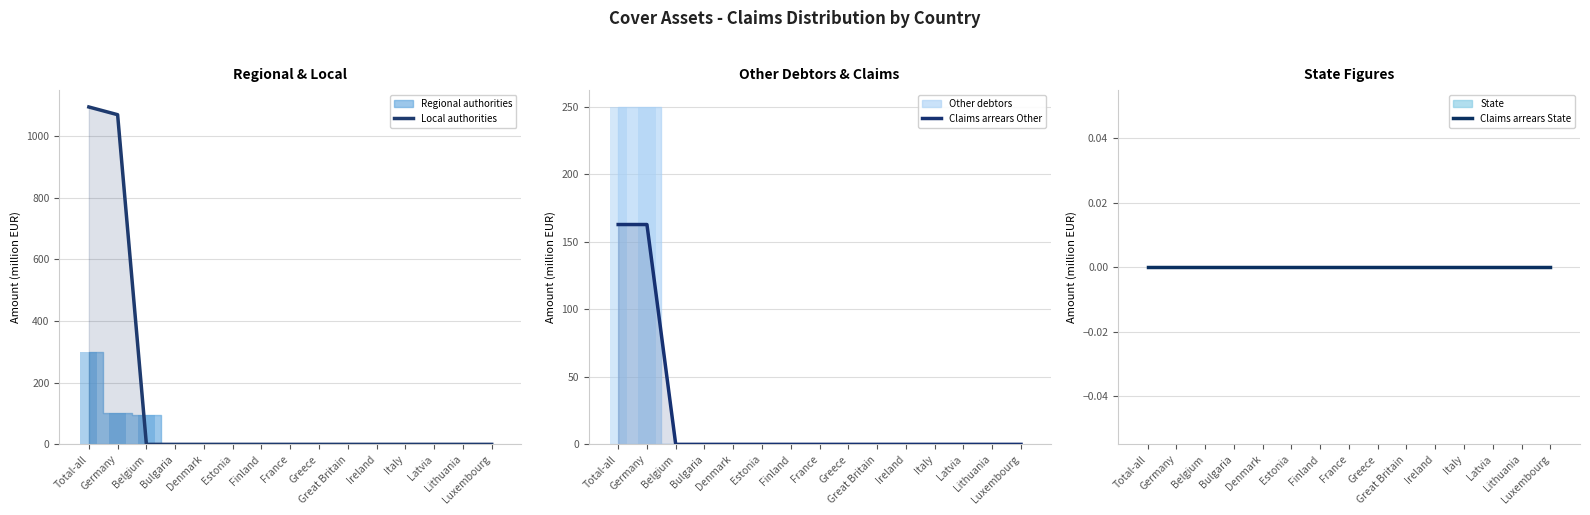

Reading right to left, list all the values displayed in this chart.

Local authorities: 0.0	0.0	0.0	0.0	0.0	0.0	0.0	0.0	0.0	0.0	0.0	0.0	0.0	1068.9	1093.9
Claims arrears Other: 0.0	0.0	0.0	0.0	0.0	0.0	0.0	0.0	0.0	0.0	0.0	0.0	0.0	162.9	162.9
Claims arrears State: 0.0	0.0	0.0	0.0	0.0	0.0	0.0	0.0	0.0	0.0	0.0	0.0	0.0	0.0	0.0